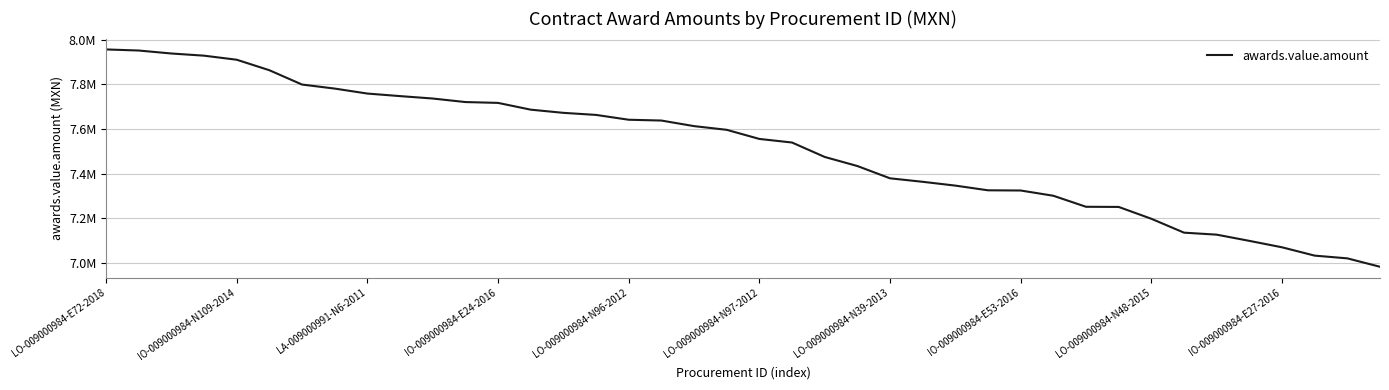

Does the chart display data point markers on the line(s)?

No